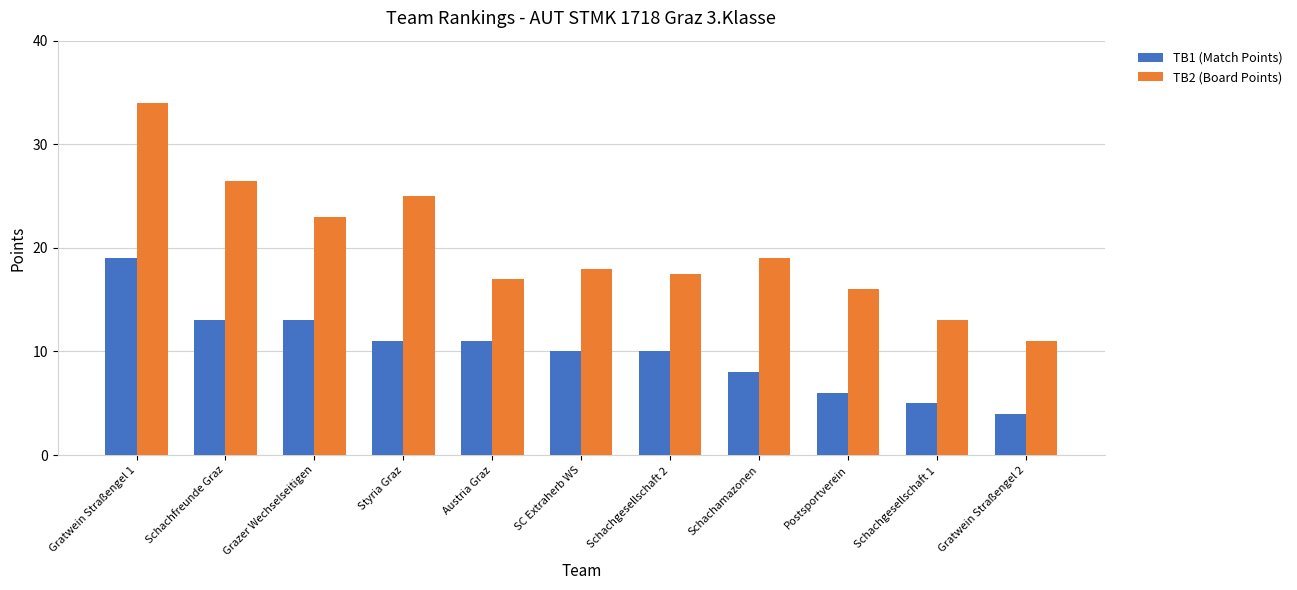

Count the number of categories in the chart.

11